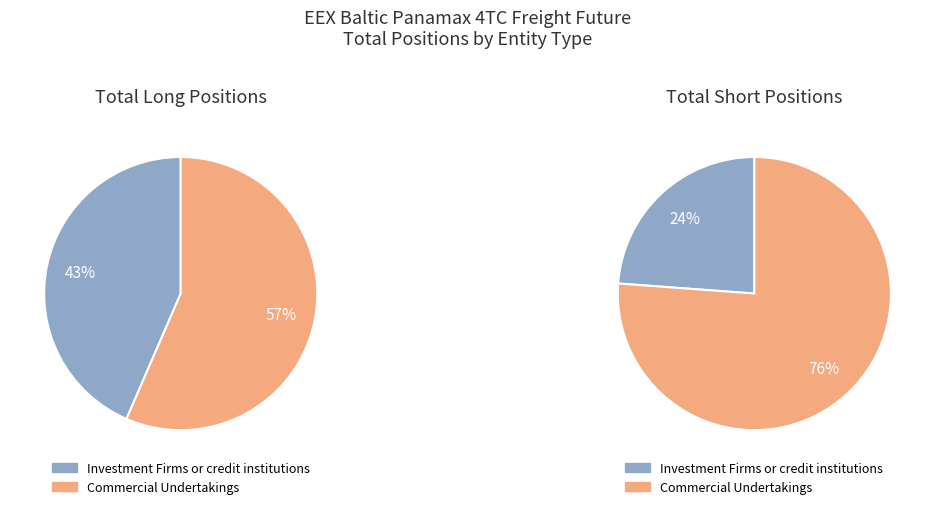

To the nearest percent, what percentage of the pie is Commercial Undertakings?

76%